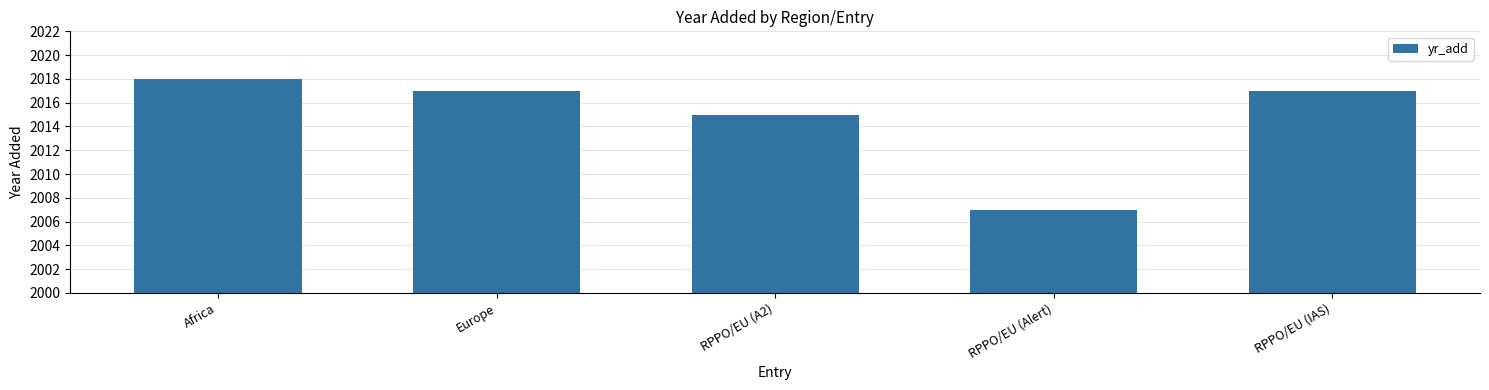

Which label corresponds to the smallest value in the chart?

RPPO/EU (Alert)